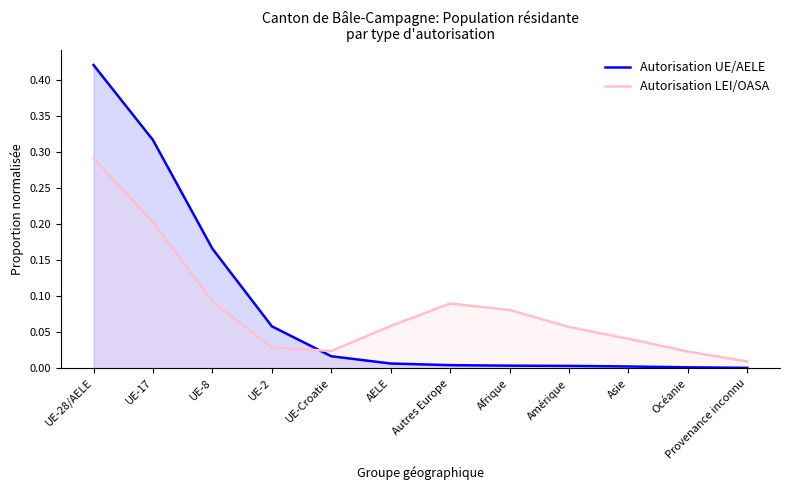

How many distinct data groups are displayed?

2